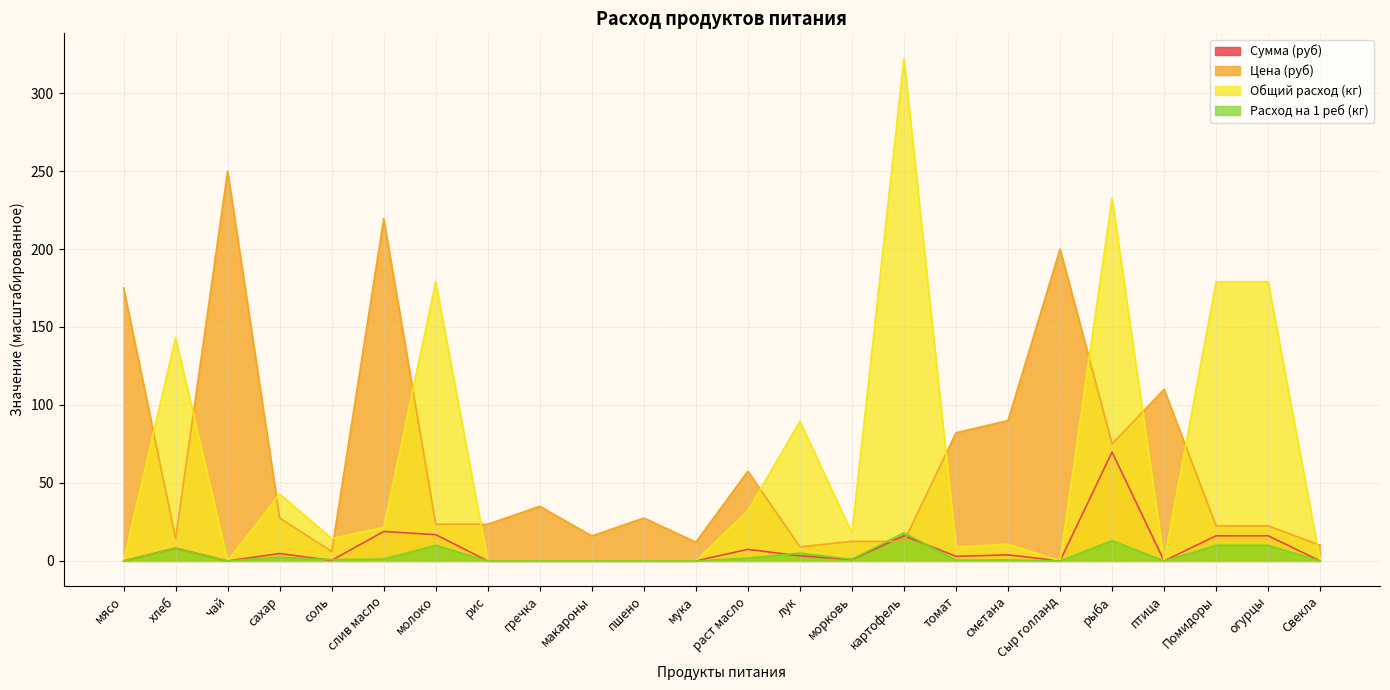

What is the sum of all Цена (руб) values?

1533.4